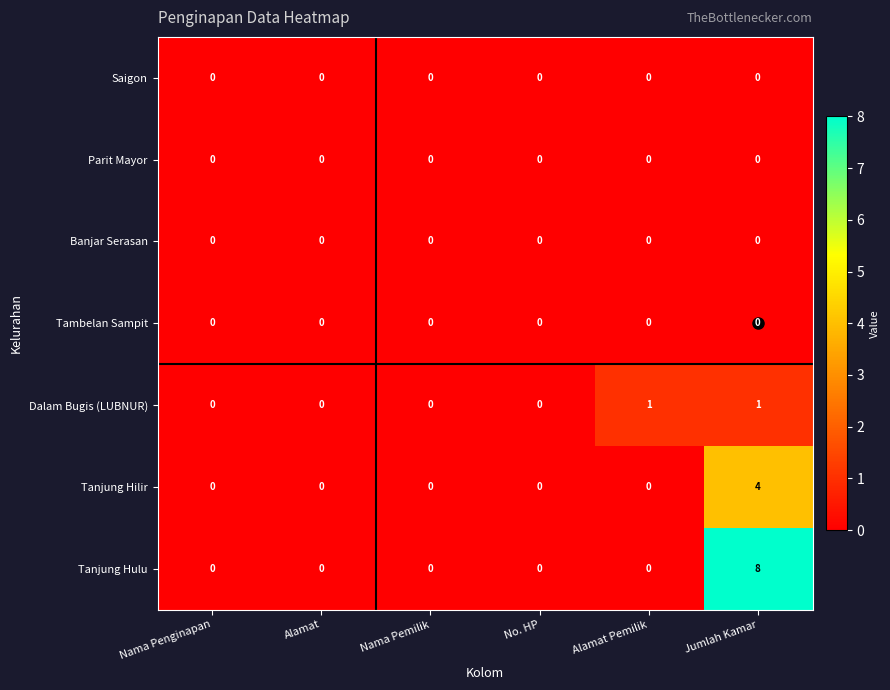

How many data points does each series have?

6